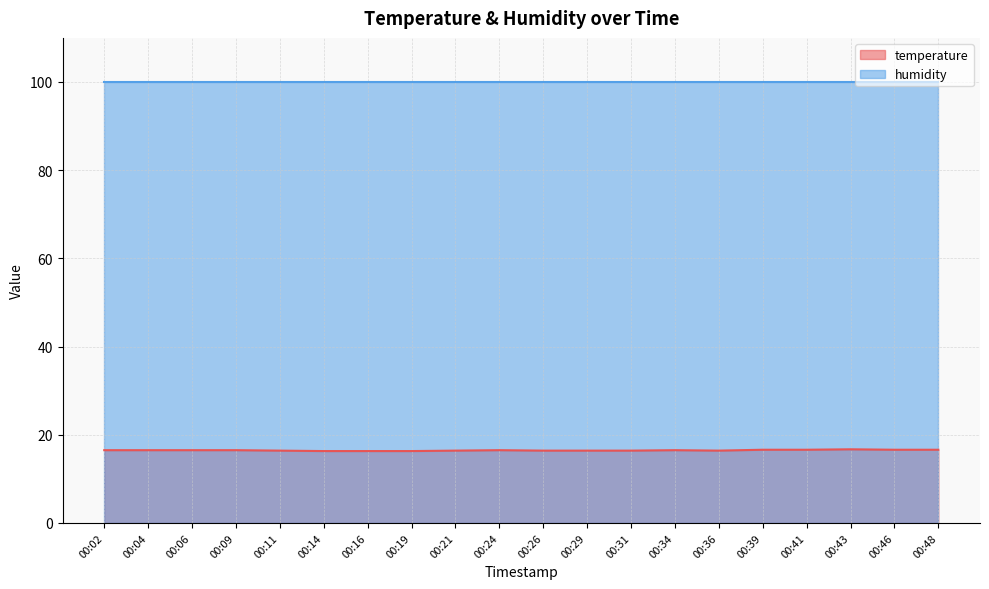

Count the values in the range 16 to 17.

20